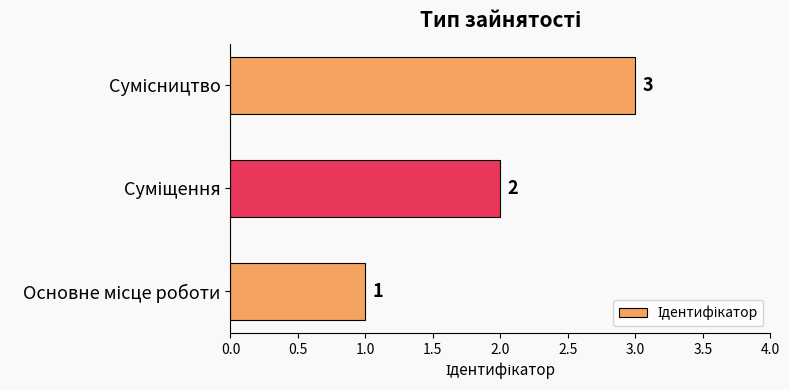

Count the values in the range 1 to 3.

3